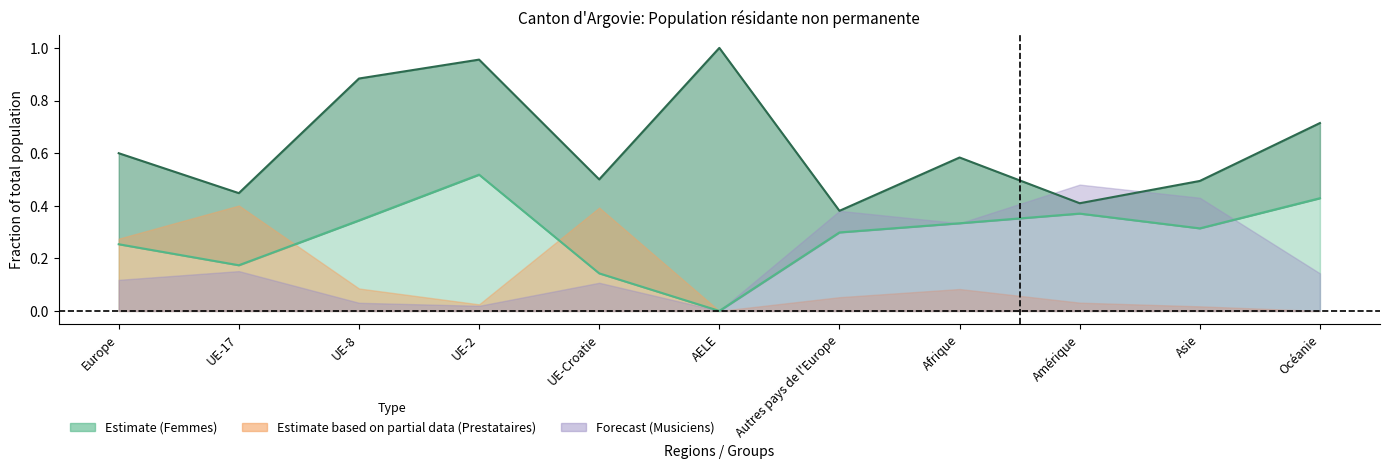

True or false: Femmes (line) and Permit total (line) cross at least once.

False